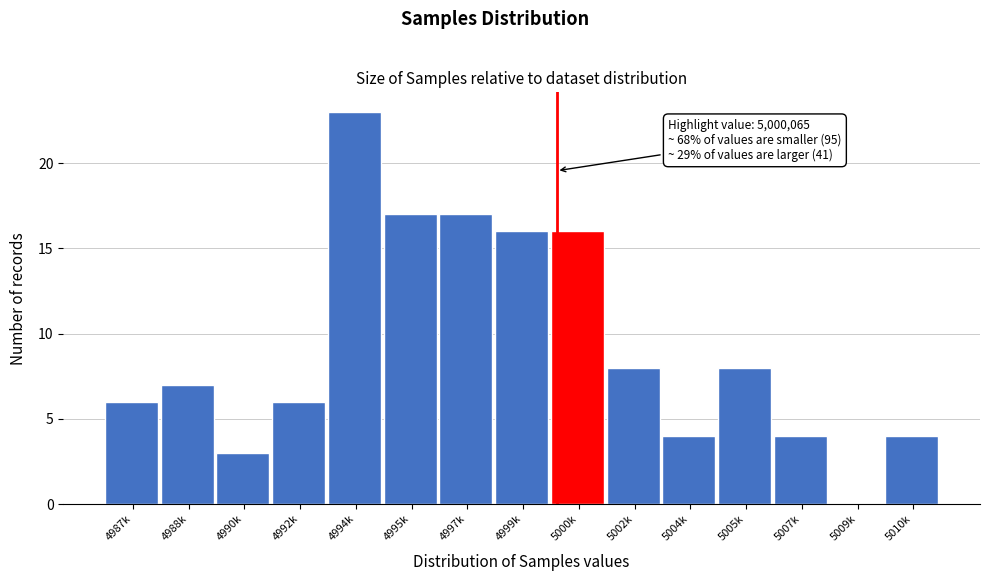

Reading left to right, list all the values displayed in this chart.

4987k=6	4988k=7	4990k=3	4992k=6	4994k=23	4995k=17	4997k=17	4999k=16	5000k=16	5002k=8	5004k=4	5005k=8	5007k=4	5009k=0	5010k=4